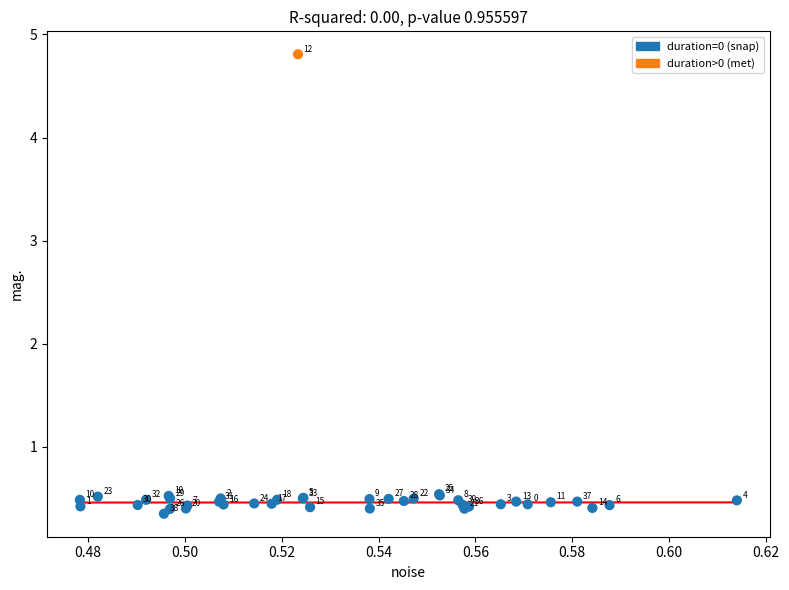

What Y value in the scatter plot is closest to 2?

0.5